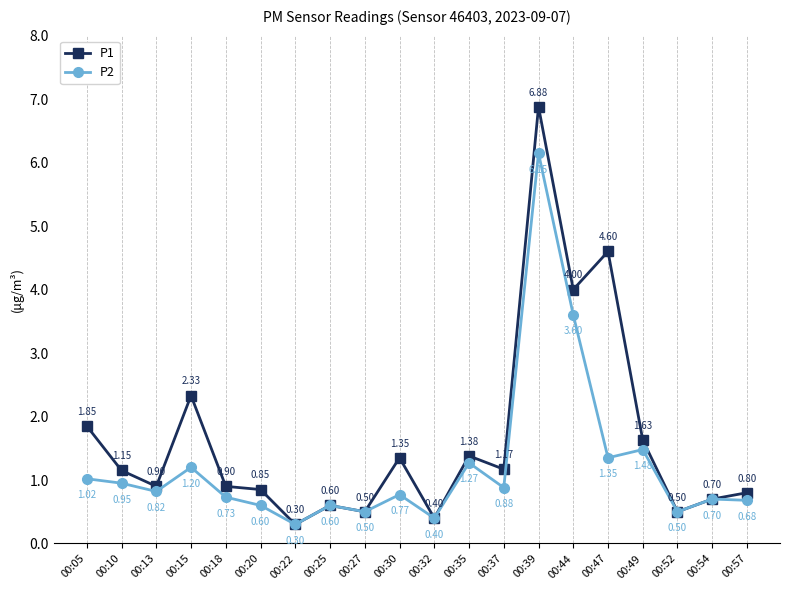

The P1 series shows 1.7 at 00:37. True or false?

False